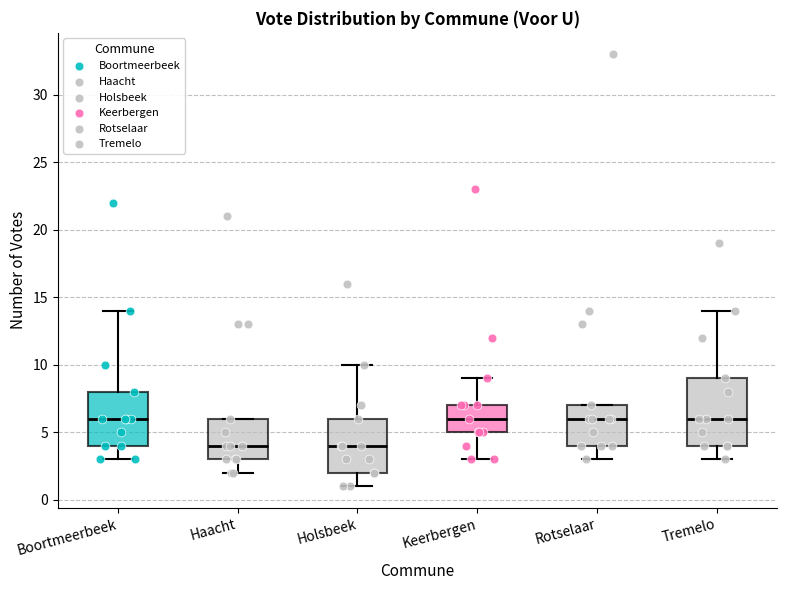

Reading left to right, transcribe this box plot: for each box, give where its median line is, the range the box spans, and where its two whiskers end, as read against the y-axis. The values are not printed on the chart, so give them approximately, as read against the axis.

Boortmeerbeek: median 6, box 4 to 8, whiskers 3 to 14
Haacht: median 4, box 3 to 6, whiskers 2 to 6
Holsbeek: median 4, box 2 to 6, whiskers 1 to 10
Keerbergen: median 6, box 5 to 7, whiskers 3 to 9
Rotselaar: median 6, box 4 to 7, whiskers 3 to 7
Tremelo: median 6, box 4 to 9, whiskers 3 to 14